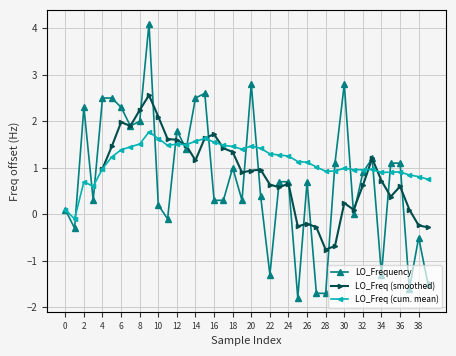

How many values are below zero?

10